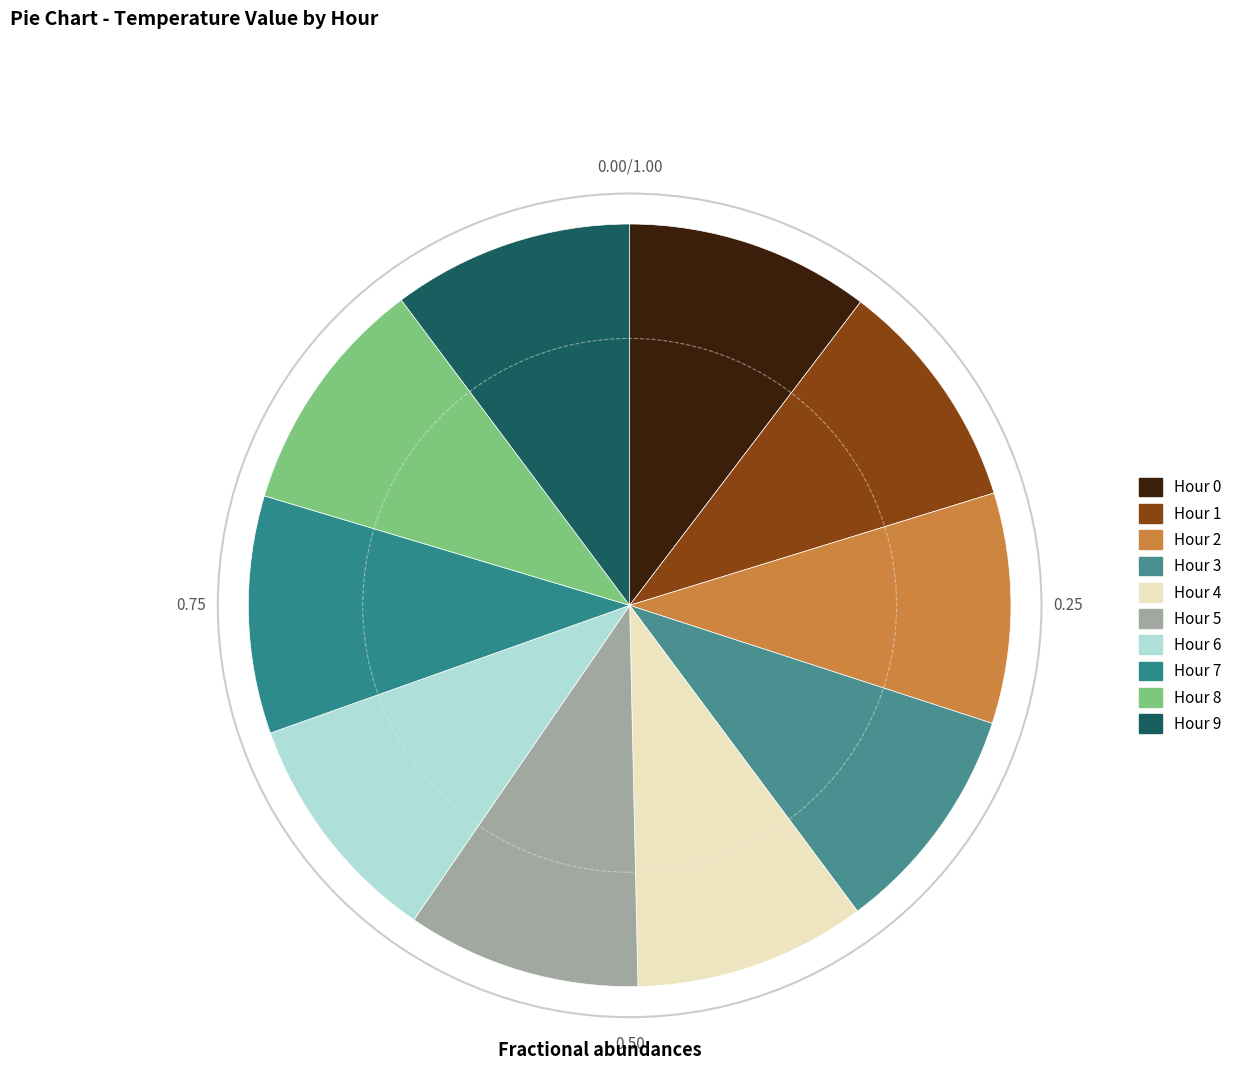

To the nearest percent, what percentage of the pie is Hour 0?

10%